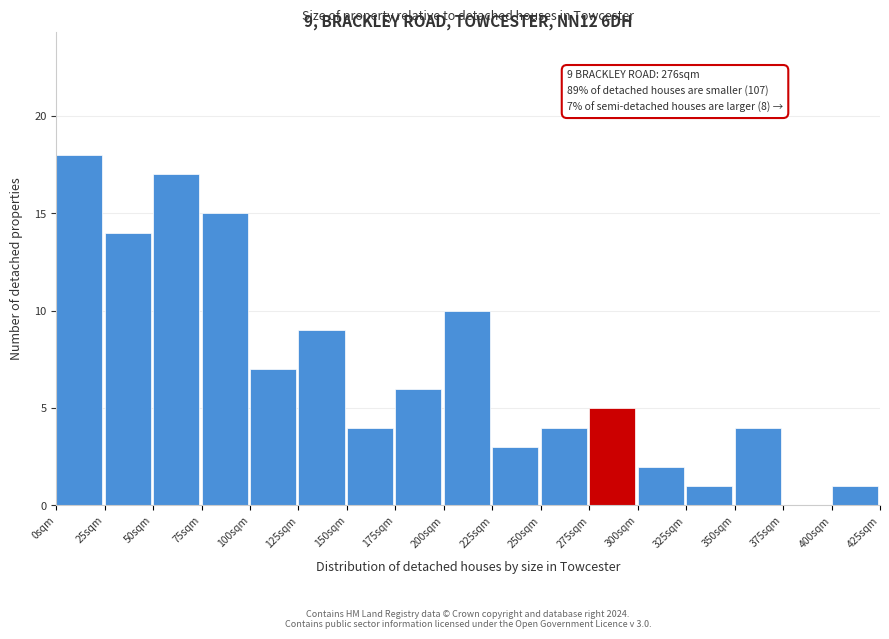

Which range on the x-axis has the tallest bar?

0 to 25